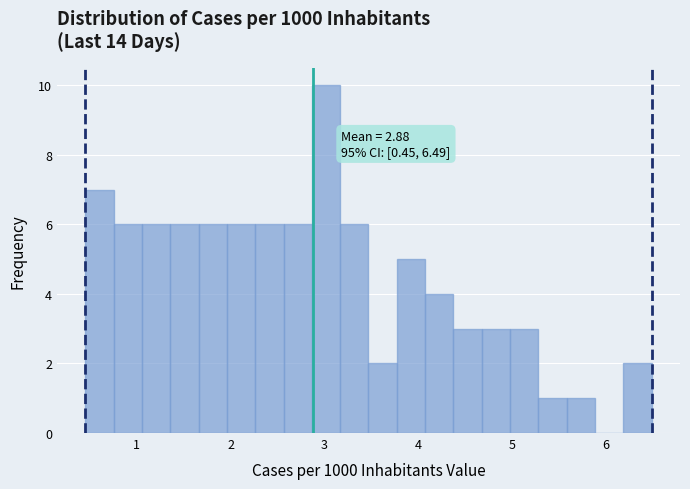

Read against the x-axis, roughly where is the centre of the tallest bar?

3.0